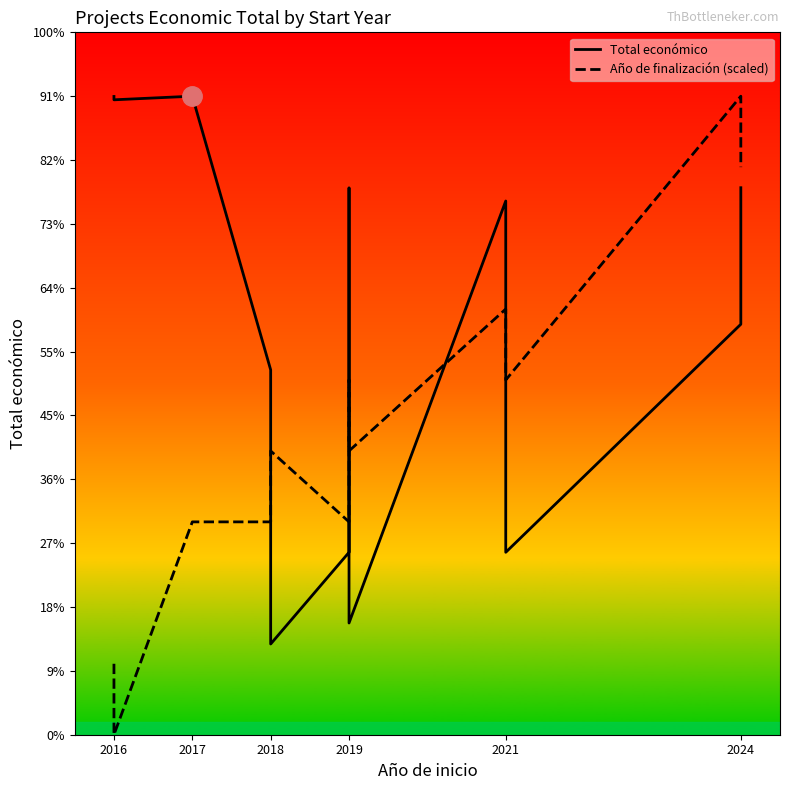

What is the highest value of the Total económico series?

6999999.0